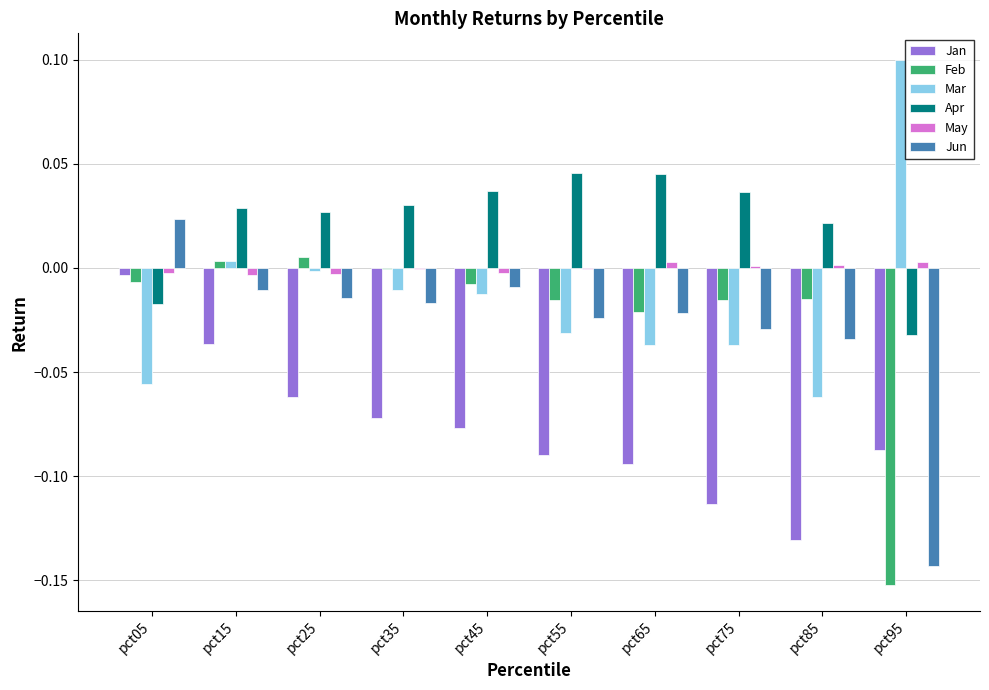

What is the sum of all Jan values?

-0.8